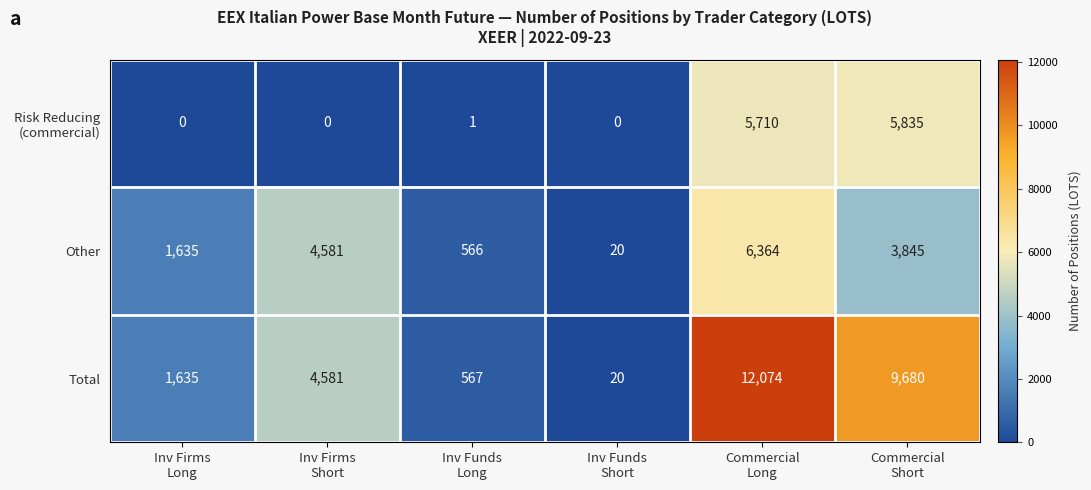

Which series has the largest range (max minus min)?

Total